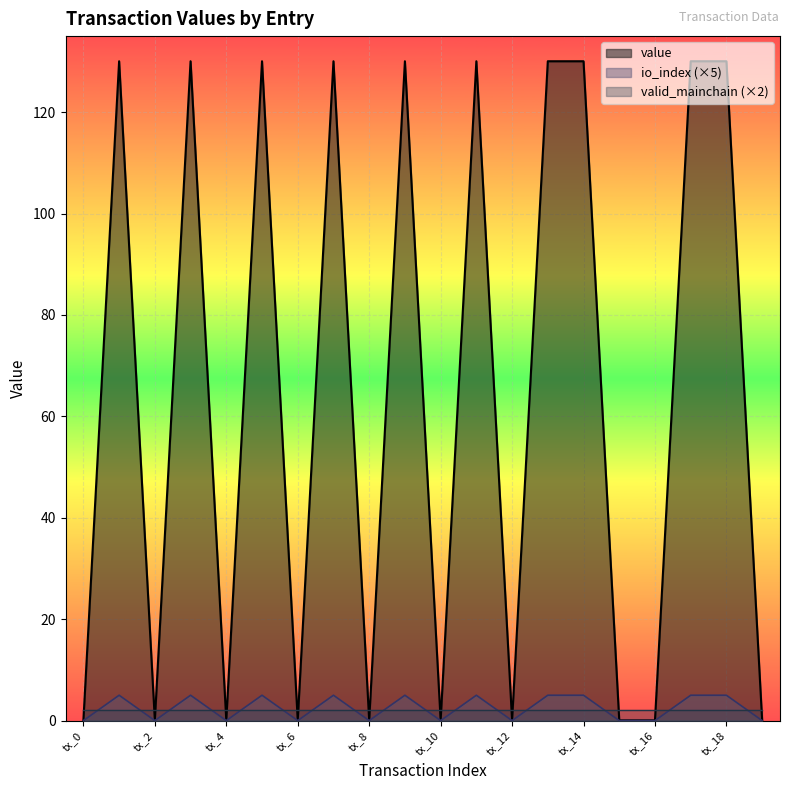

At how many categories does at least one series exceed 81?

10